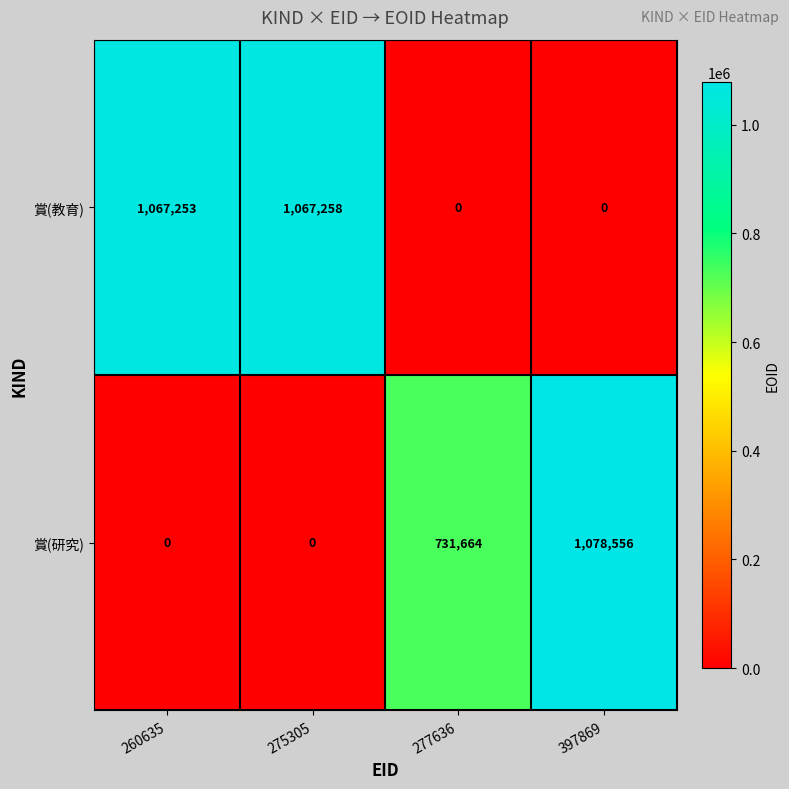

Which label corresponds to the largest value in the chart?

397869